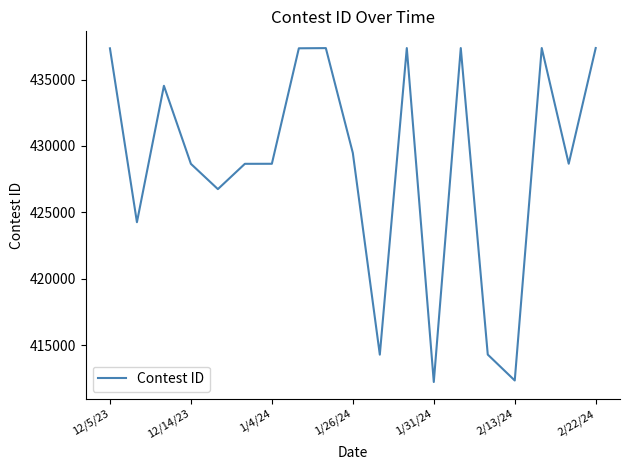

What is the greatest value displayed?

437372